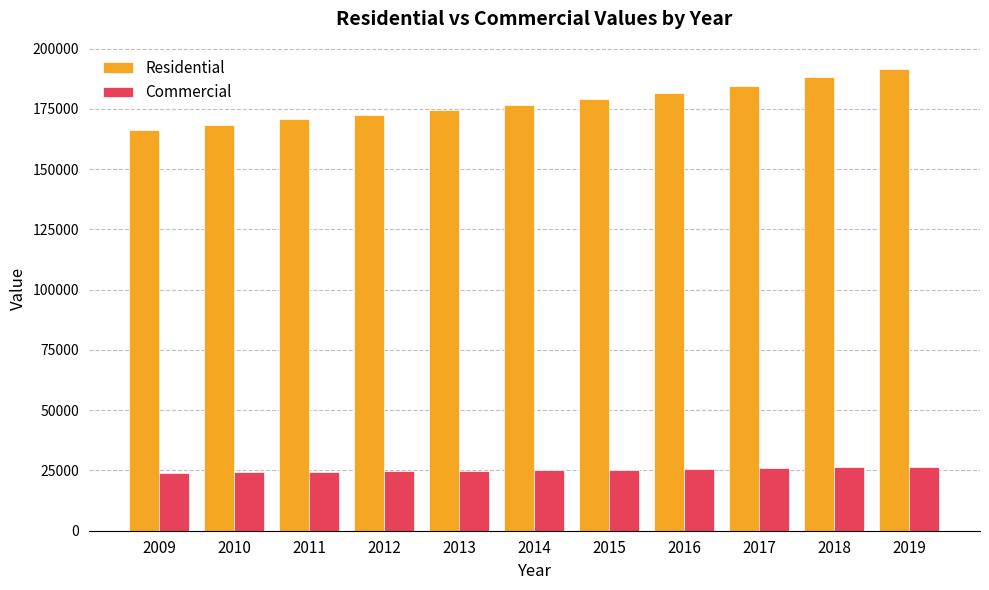

What is the maximum value for Residential?

191561.0